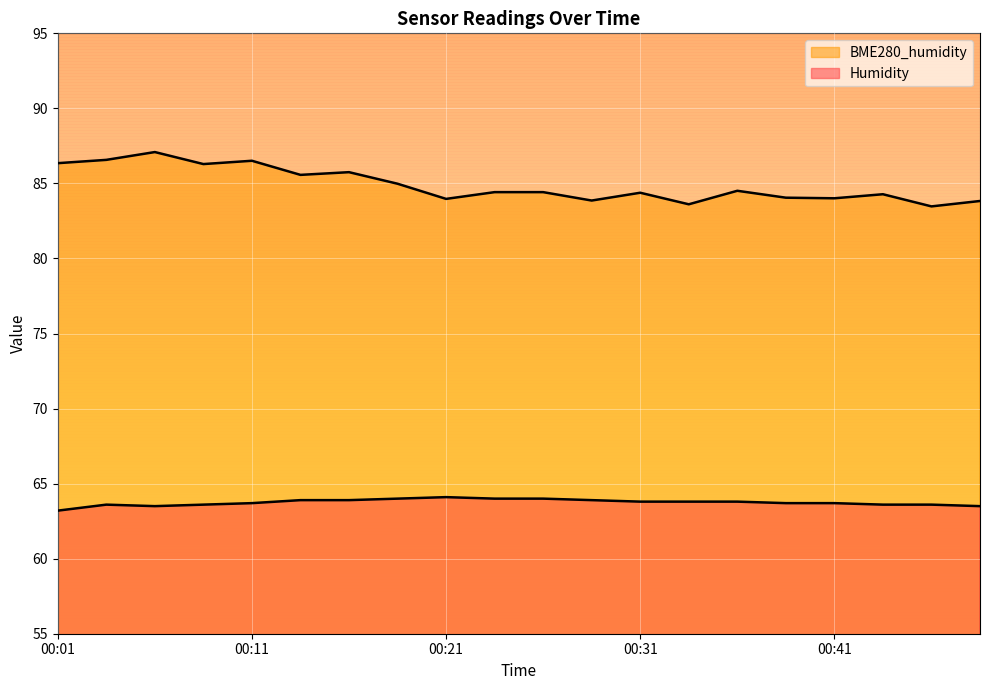

What is the highest value of the Humidity series?

64.1